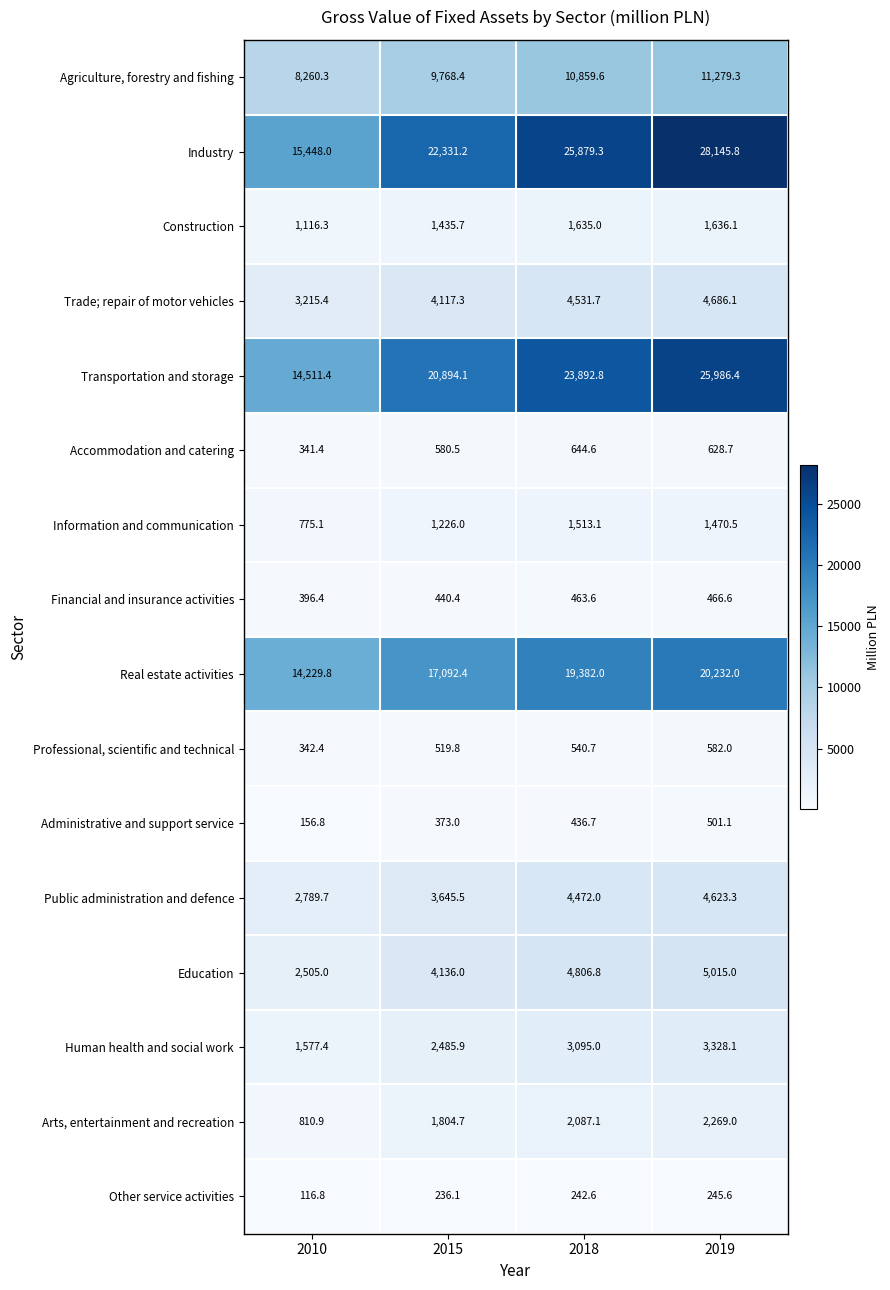

Which series has the widest spread of values?

Industry